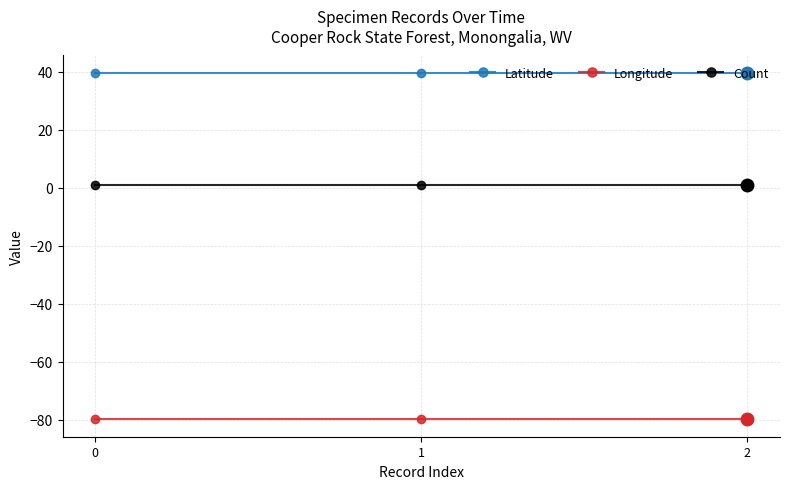

The value of Latitude at 2 is 39.6. True or false?

True